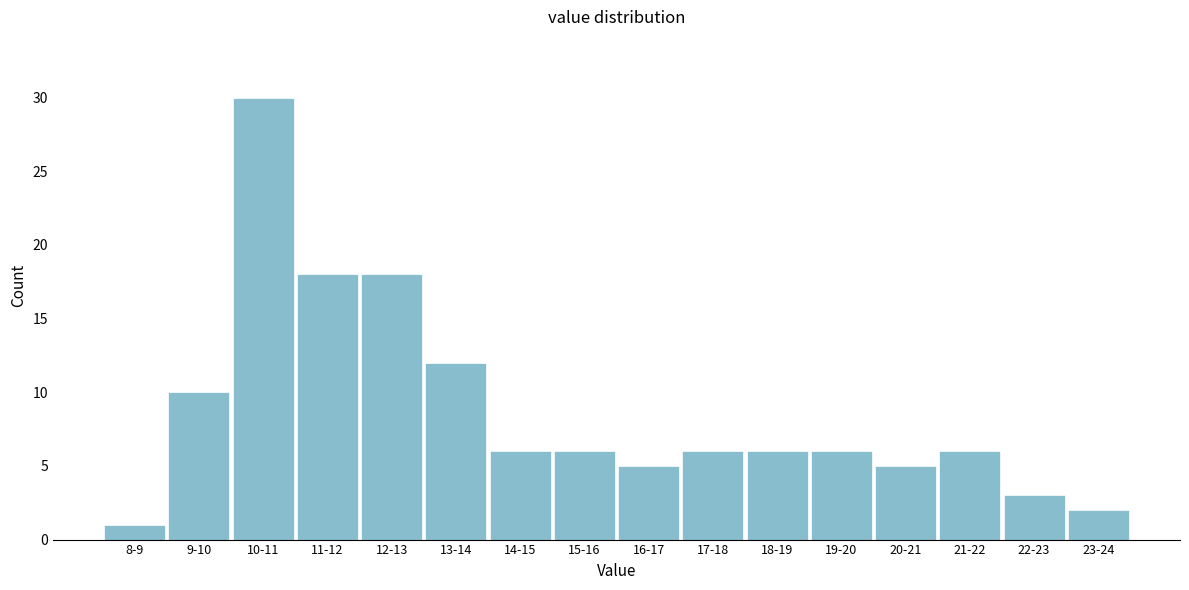

Reading left to right, transcribe all the data shown in this chart.

1	10	30	18	18	12	6	6	5	6	6	6	5	6	3	2